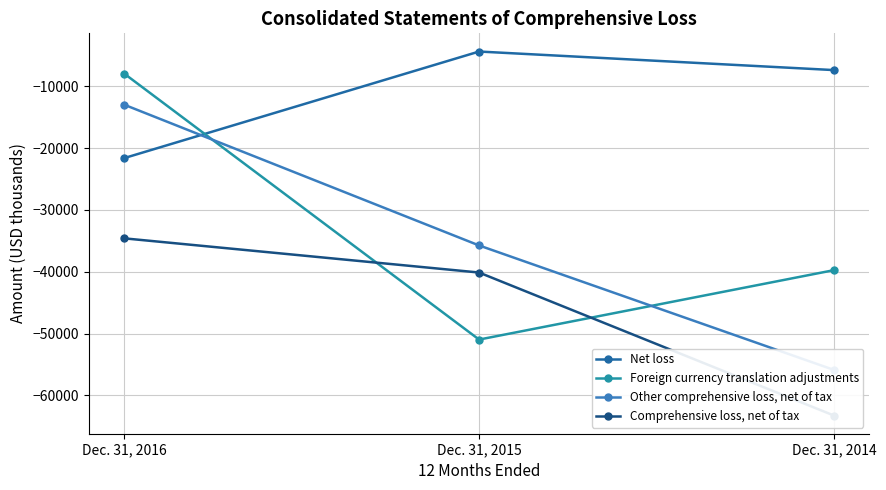

What is the value of the Net loss point at the 3rd from the left?

-7382